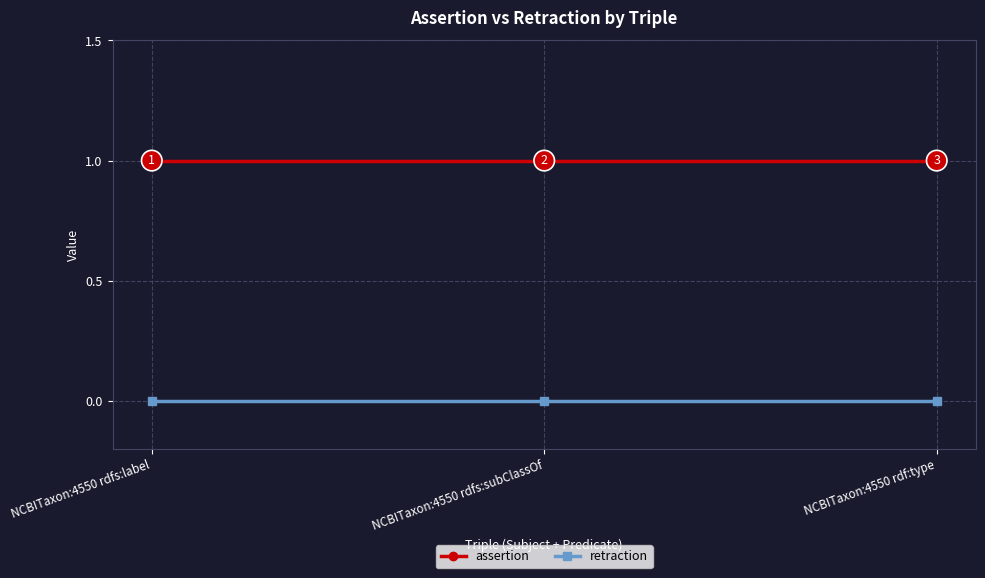

What position from the left is NCBITaxon:4550 rdfs:label?

1